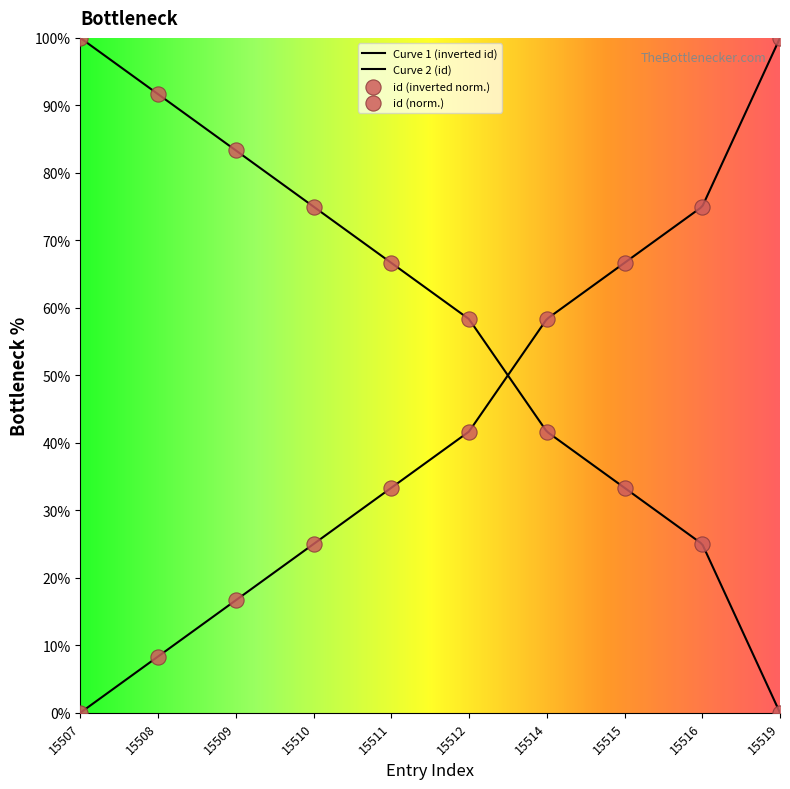

Approximately how many times larger is the value at 15514 compared to 15516?

1.7